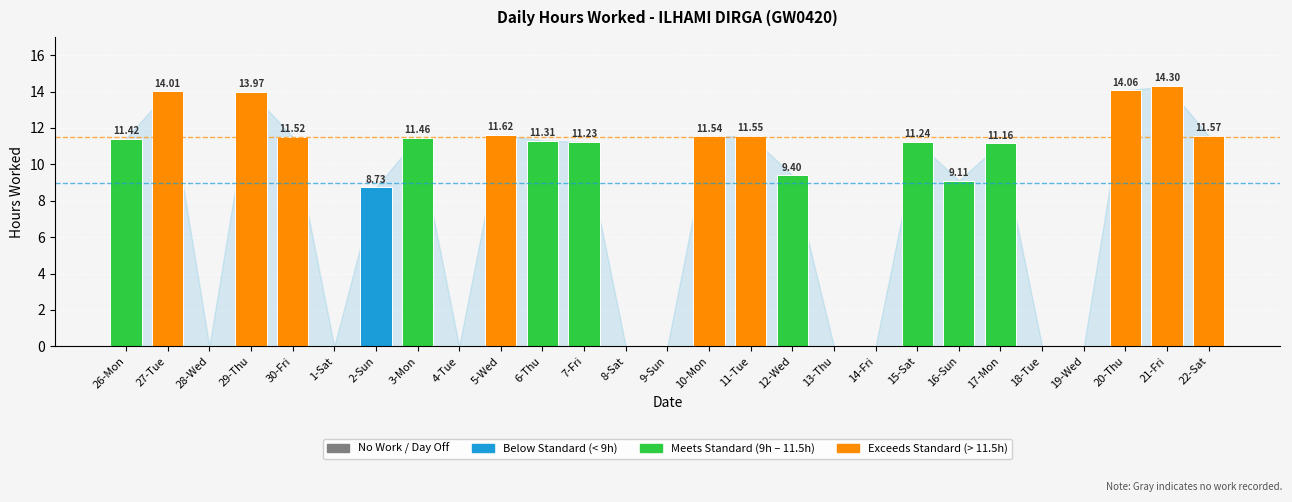

What is the sum of all values?

209.2